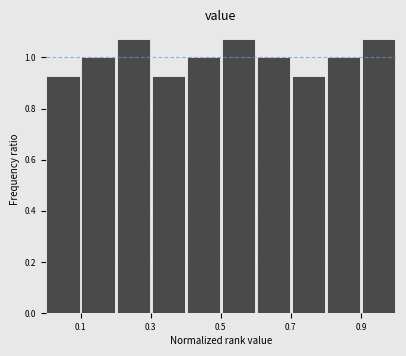

Reading left to right, transcribe this chart: for each bar, give the range it covers on the x-axis and its height. The values are not printed on the chart, so give them approximately, as read against the axis.

0.0 to 0.1: 0.92
0.1 to 0.2: 1.00
0.2 to 0.3: 1.08
0.3 to 0.4: 0.92
0.4 to 0.5: 1.00
0.5 to 0.6: 1.08
0.6 to 0.7: 1.00
0.7 to 0.8: 0.92
0.8 to 0.9: 1.00
0.9 to 1.0: 1.08